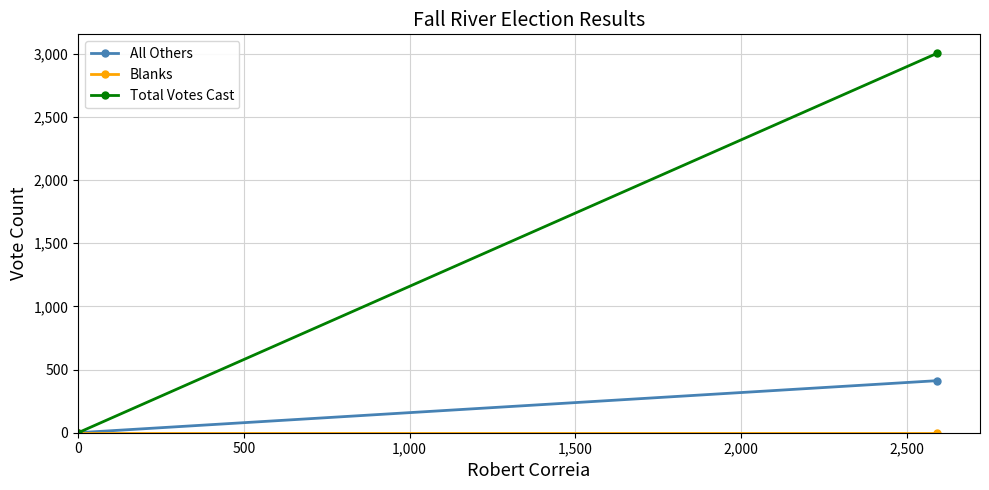

Reading right to left, transcribe all the data shown in this chart.

All Others: 412	0
Blanks: 0	0
Total Votes Cast: 3003	0